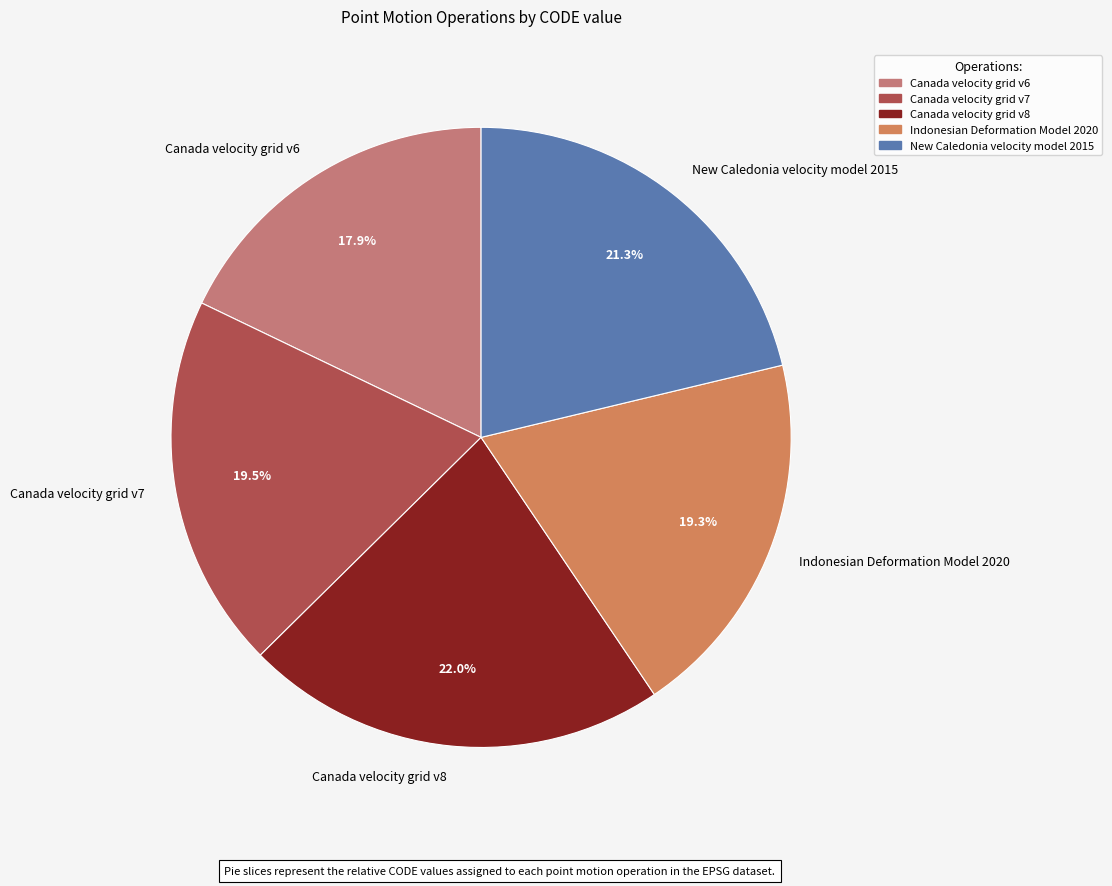

Which category has the smallest portion of the pie?

Canada velocity grid v6